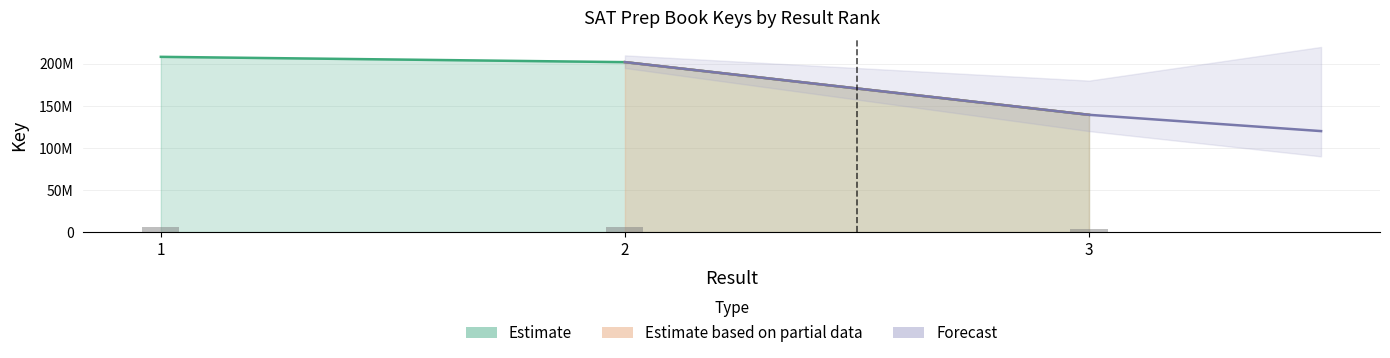

What is the sum of the values at 1 and 2?

410221879